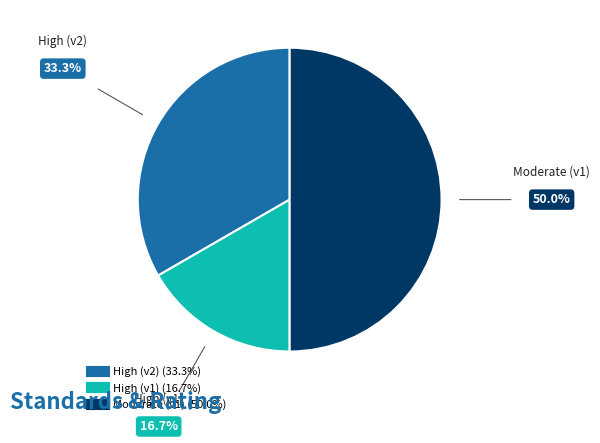

Does any single category account for the majority?

No